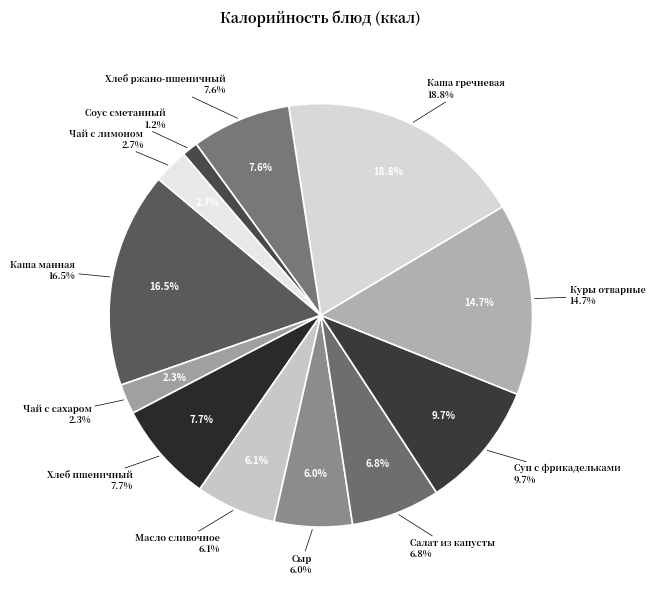

To the nearest percent, what percentage of the pie is Чай с сахаром?

2%